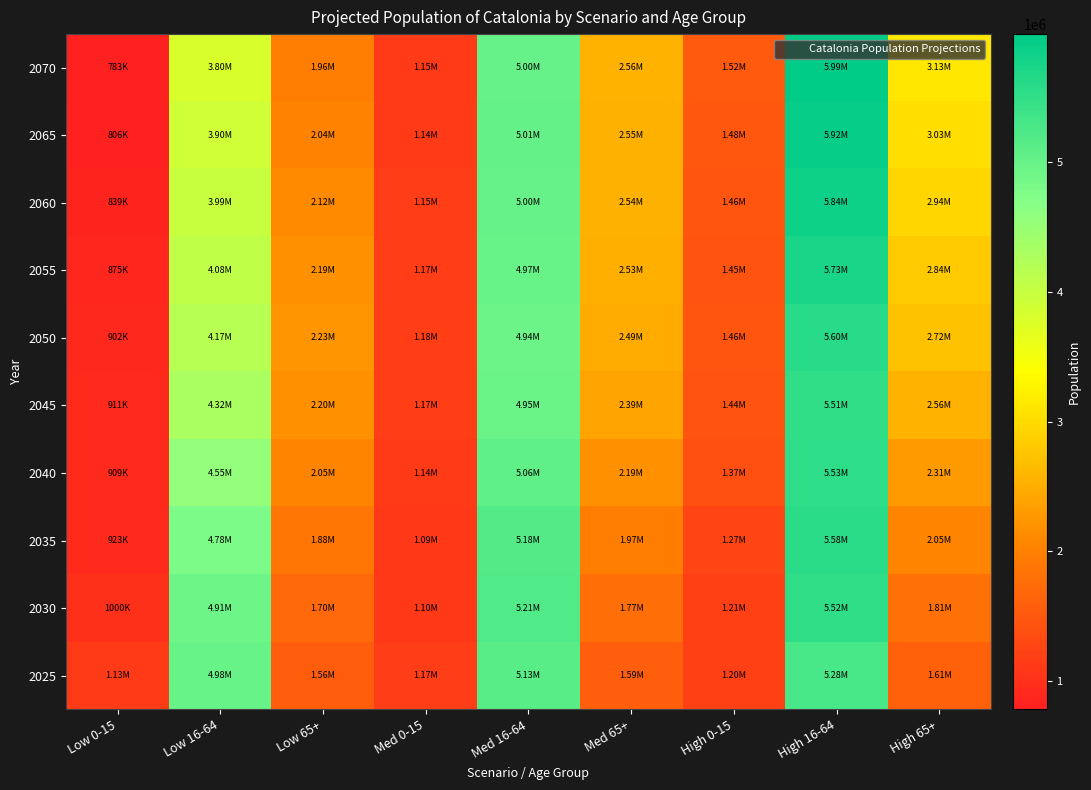

At which category is the sum across all series the highest?

High 16-64